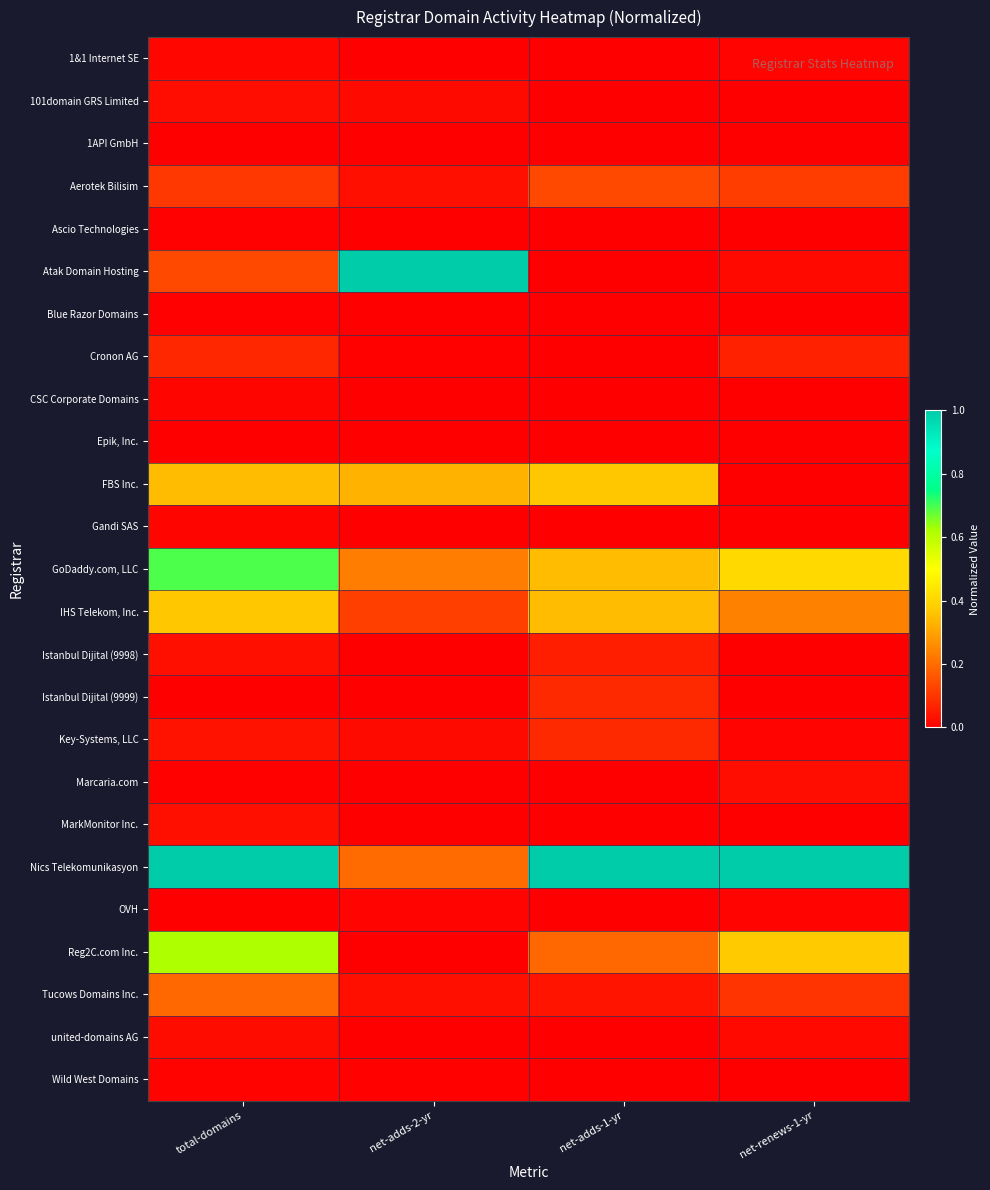

At how many categories does at least one series exceed 0?

4